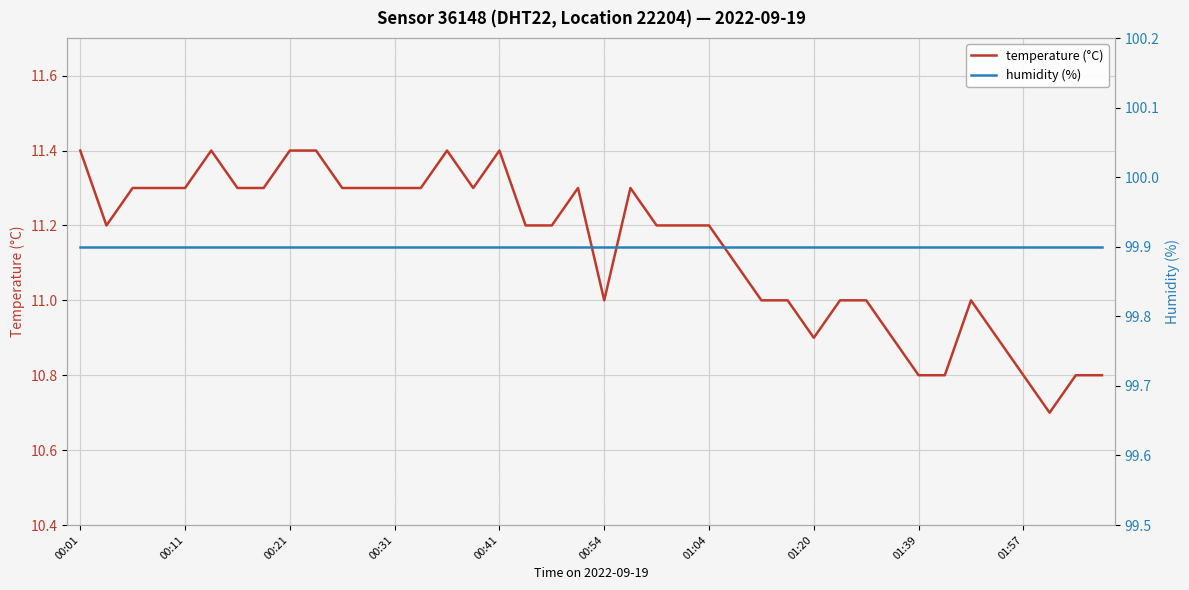

Where is humidity (%) nearest to the value 99?

00:01